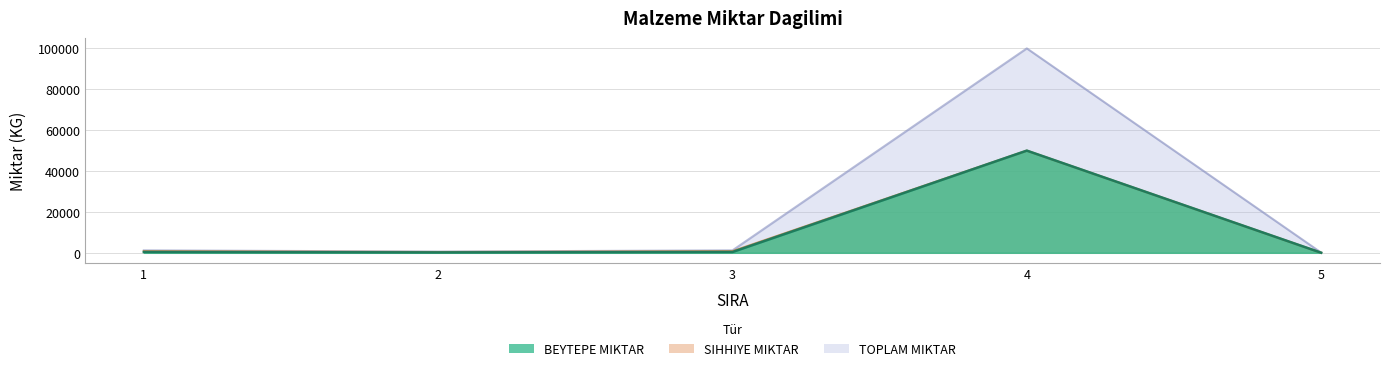

Is it true that SIHHIYE MIKTAR equals 1100 at 3?

False